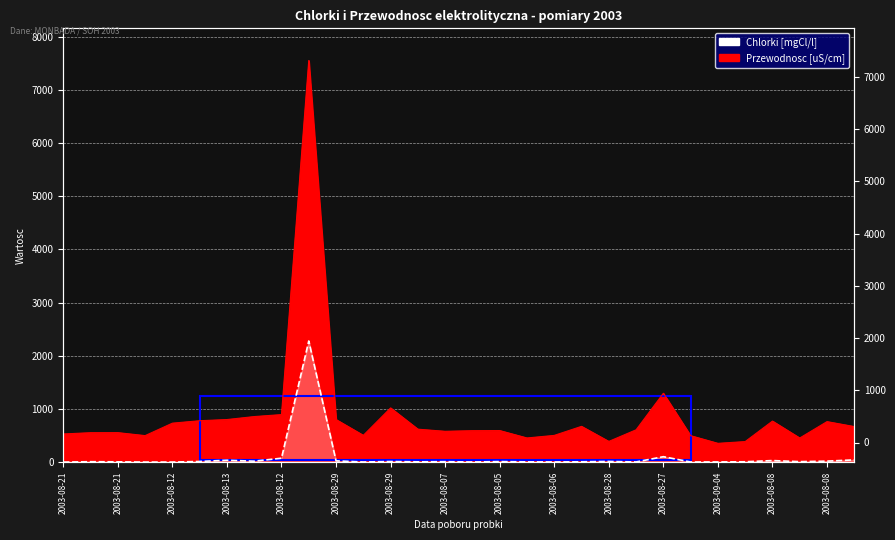

Reading right to left, what are all the values shown in this chart?

Chlorki [mgCl/l]: 44.0	20.3	10.8	31.1	8.5	5.7	4.4	104.0	5.0	14.8	8.5	4.9	7.1	12.2	4.3	10.7	7.6	13.3	4.3	26.0	2278.1	75.4	19.6	36.9	14.5	3.0	2.8	7.6	9.9	2.3
Przewodnosc [uS/cm]: 670.0	763.0	455.0	773.0	388.0	355.0	499.0	1296.0	609.0	391.0	674.0	504.0	456.0	595.0	593.0	581.0	621.0	1020.0	505.0	802.0	7550.0	895.0	858.0	802.0	780.0	734.0	500.0	556.0	555.0	531.0